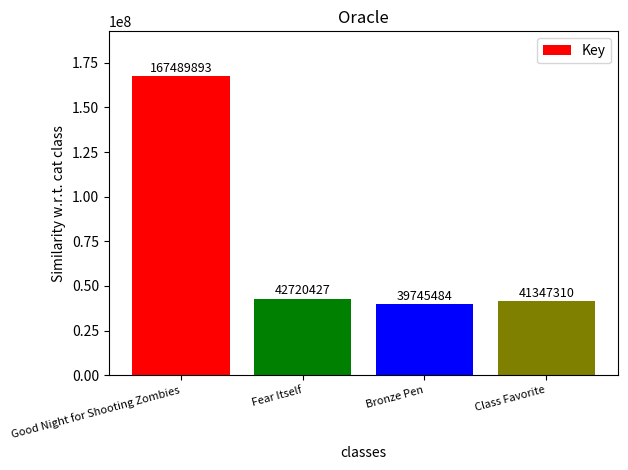

Rank the categories by value from lowest to highest.

Bronze Pen, Class Favorite, Fear Itself, Good Night for Shooting Zombies